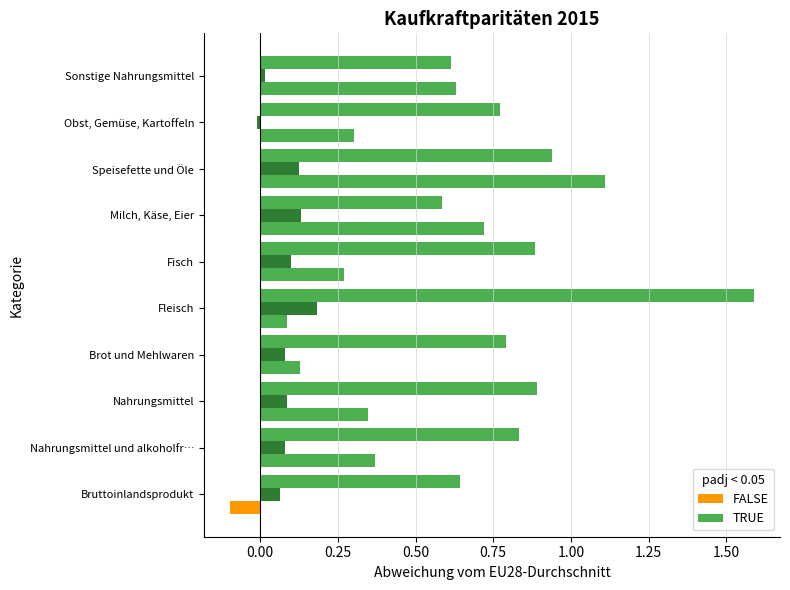

What is the difference between the maximum and minimum values in the Belgien (TRUE) series?

0.2